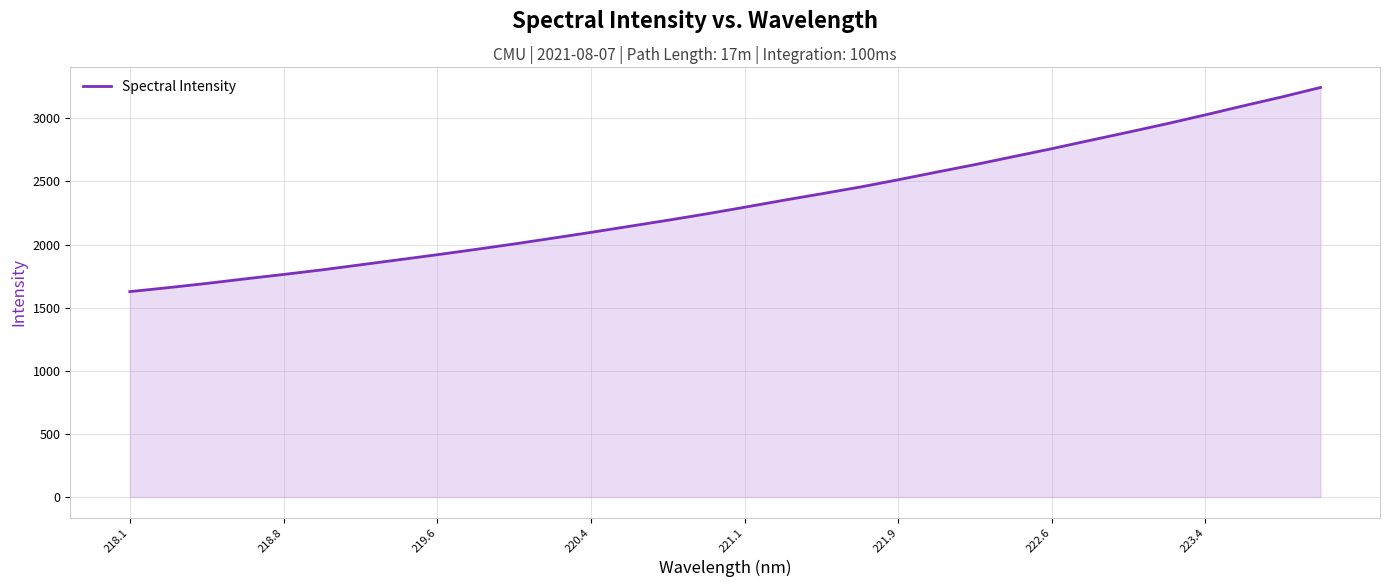

What is the maximum value shown in the chart?

3244.6